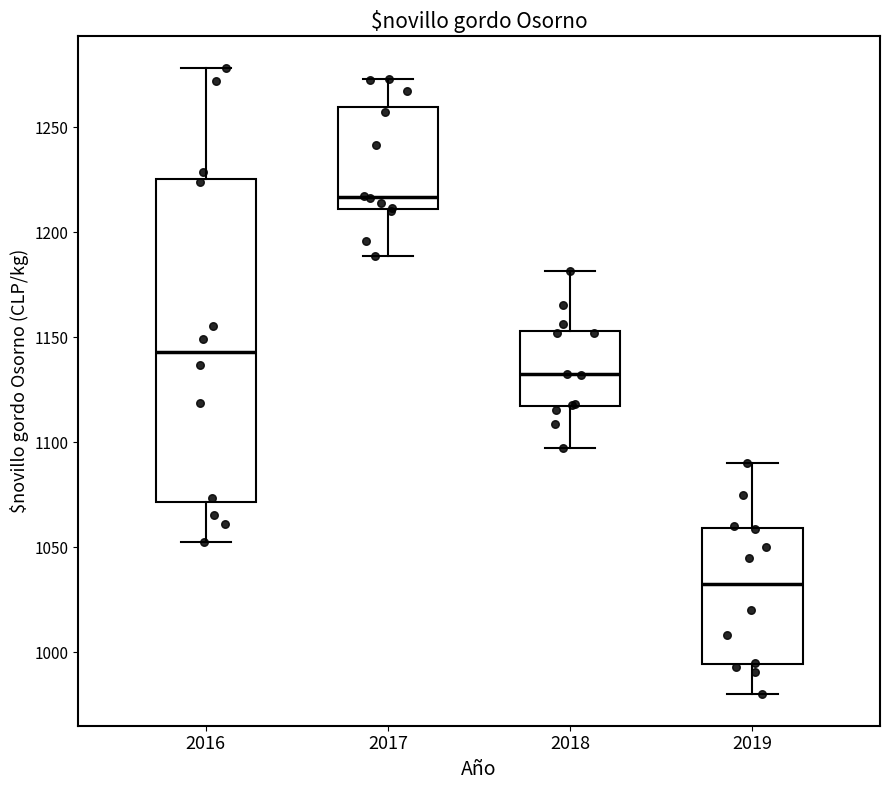

Where does the median line of the box at x = 2018 sit on the y-axis? The values are not printed on the chart, so give them approximately, as read against the axis.

1130